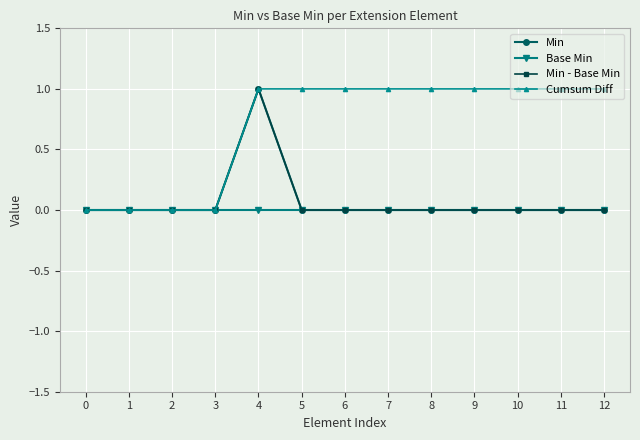

What is the difference between the second highest and second lowest values in the Cumsum Diff series?

1